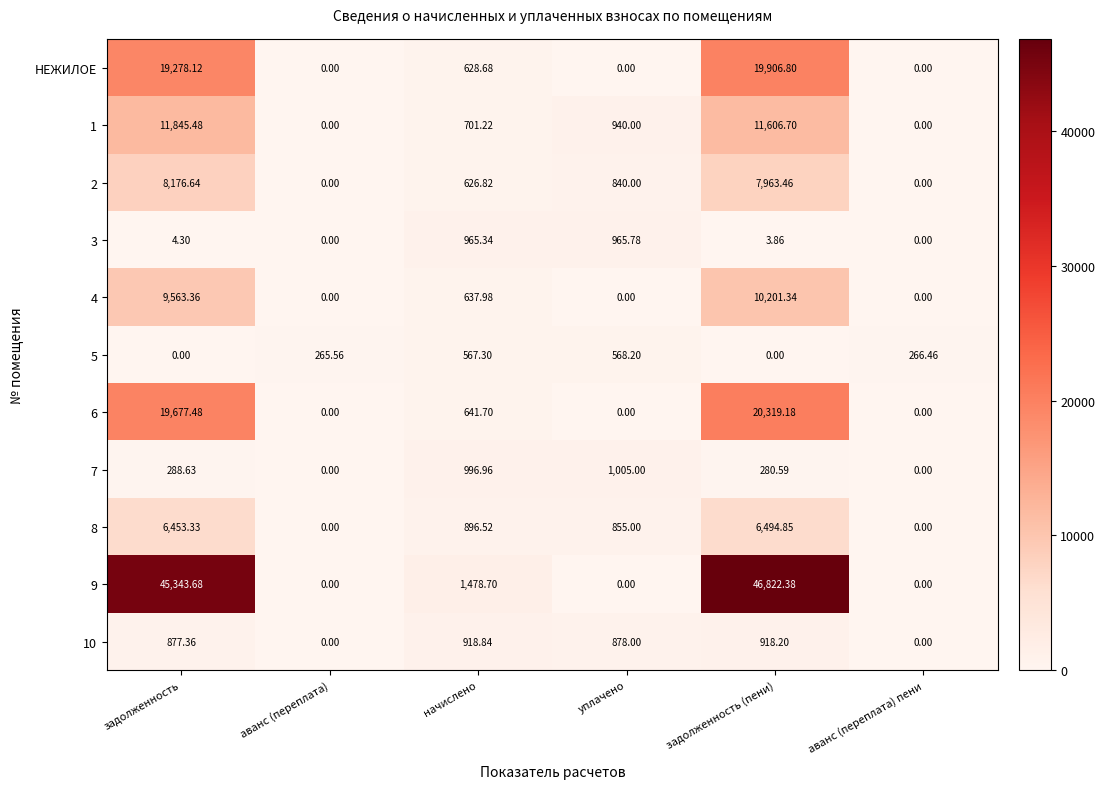

At which label does 10 reach its peak?

начислено